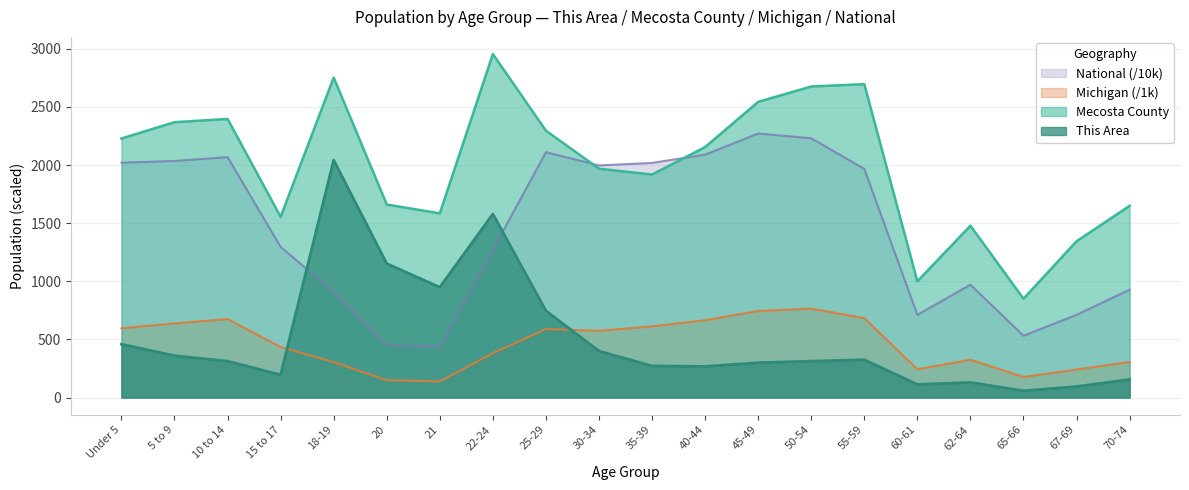

Is the value of This Area at 20 greater than the value of National at 55-59?

No